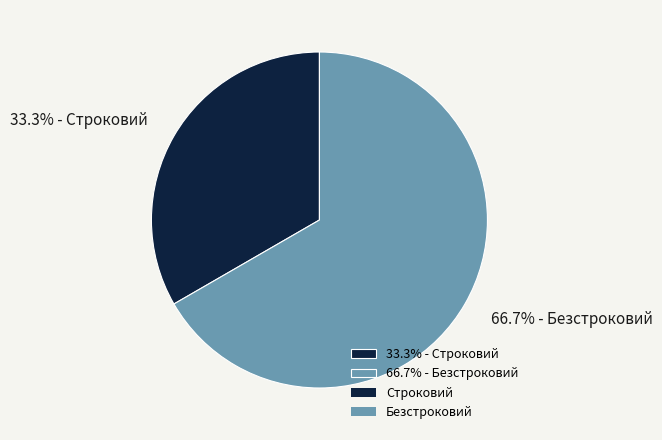

Is there a majority slice in this chart?

Yes